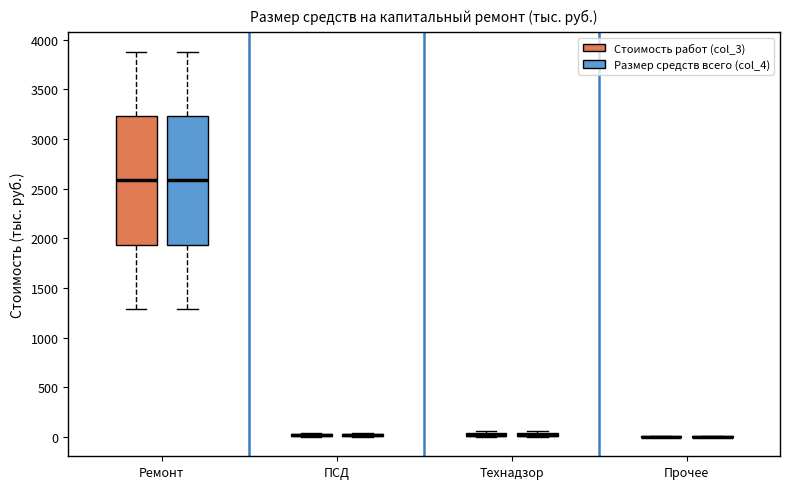

Where is the lower edge of the box for Технадзор (Стоимость работ (col_3)) on the y-axis? The values are not printed on the chart, so give them approximately, as read against the axis.

0